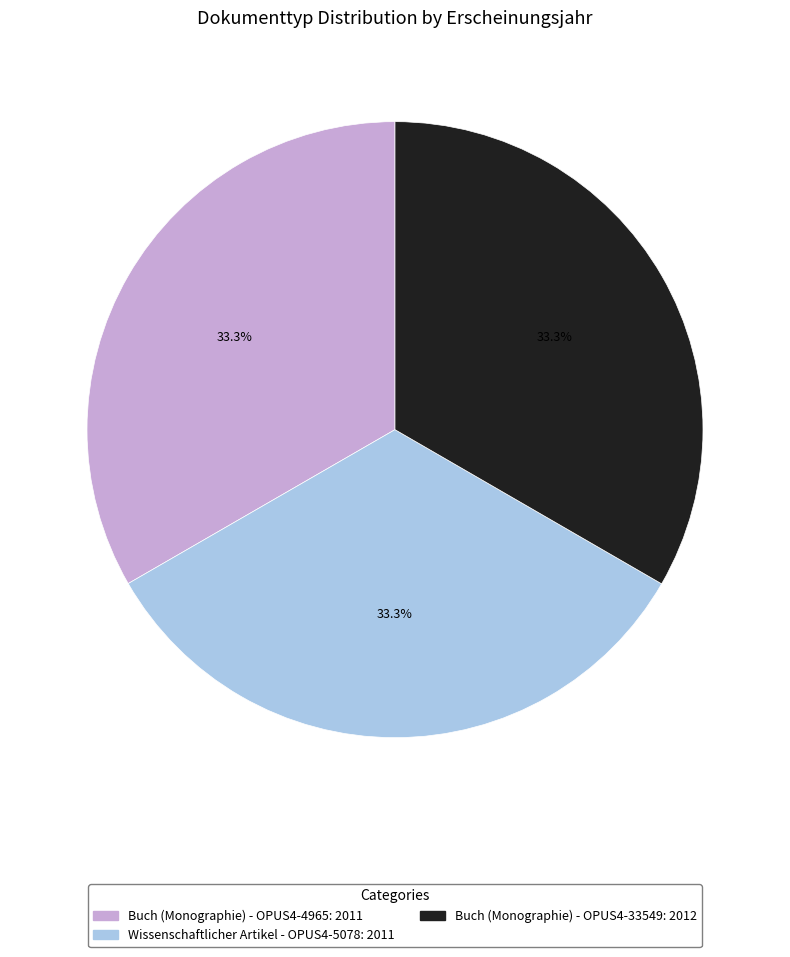

How many segments does this pie chart have?

3